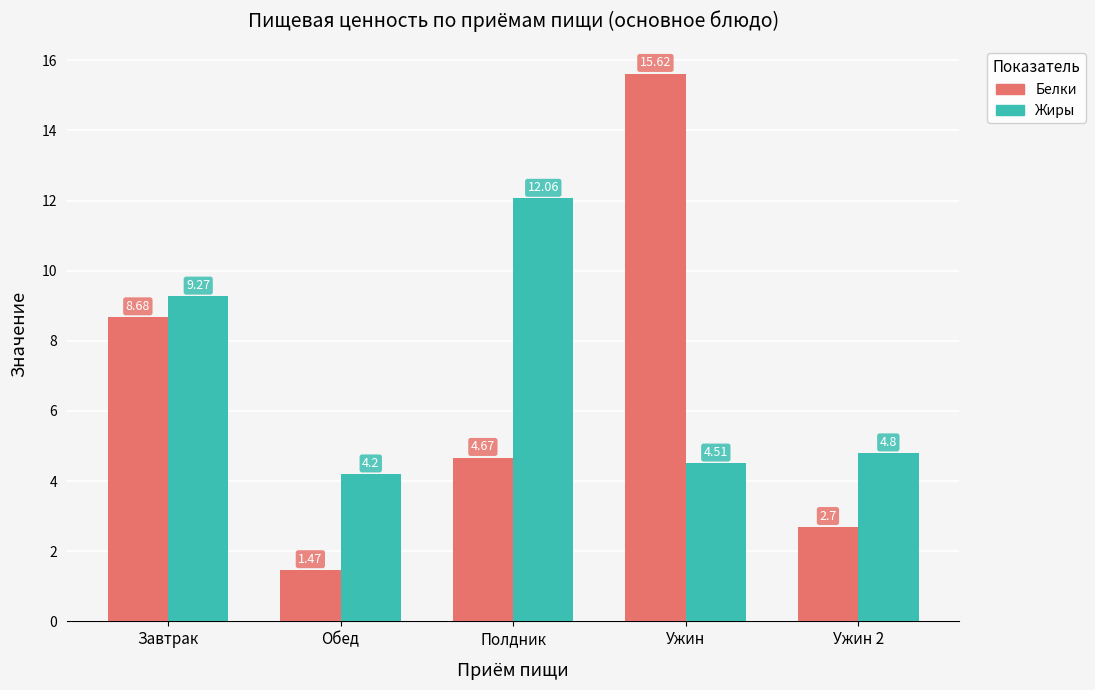

Count the number of categories in the chart.

5